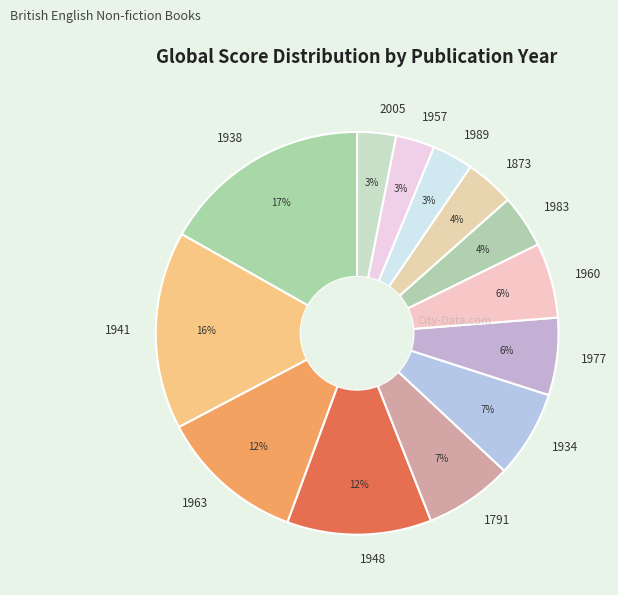

Is it true that 1941 is 16% of the pie?

True